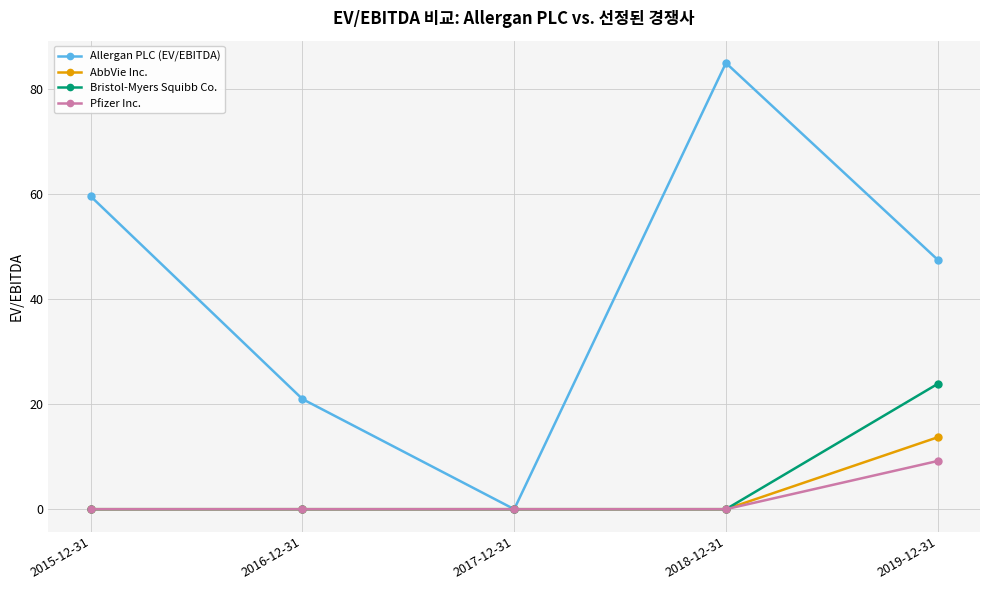

What is the maximum value shown in the chart?

84.9